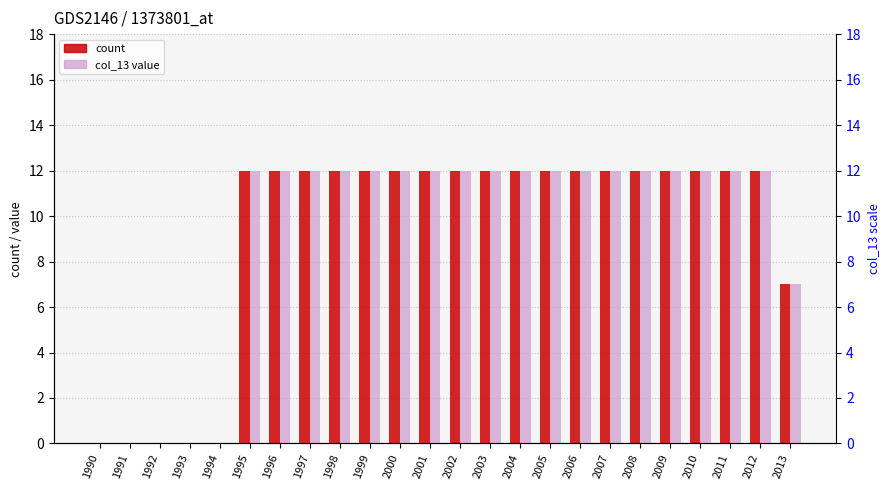

How many distinct data groups are displayed?

2